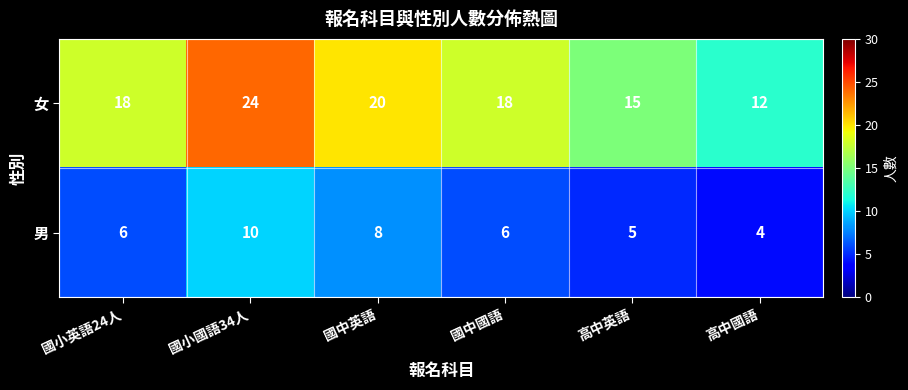

What is the smallest value displayed?

4